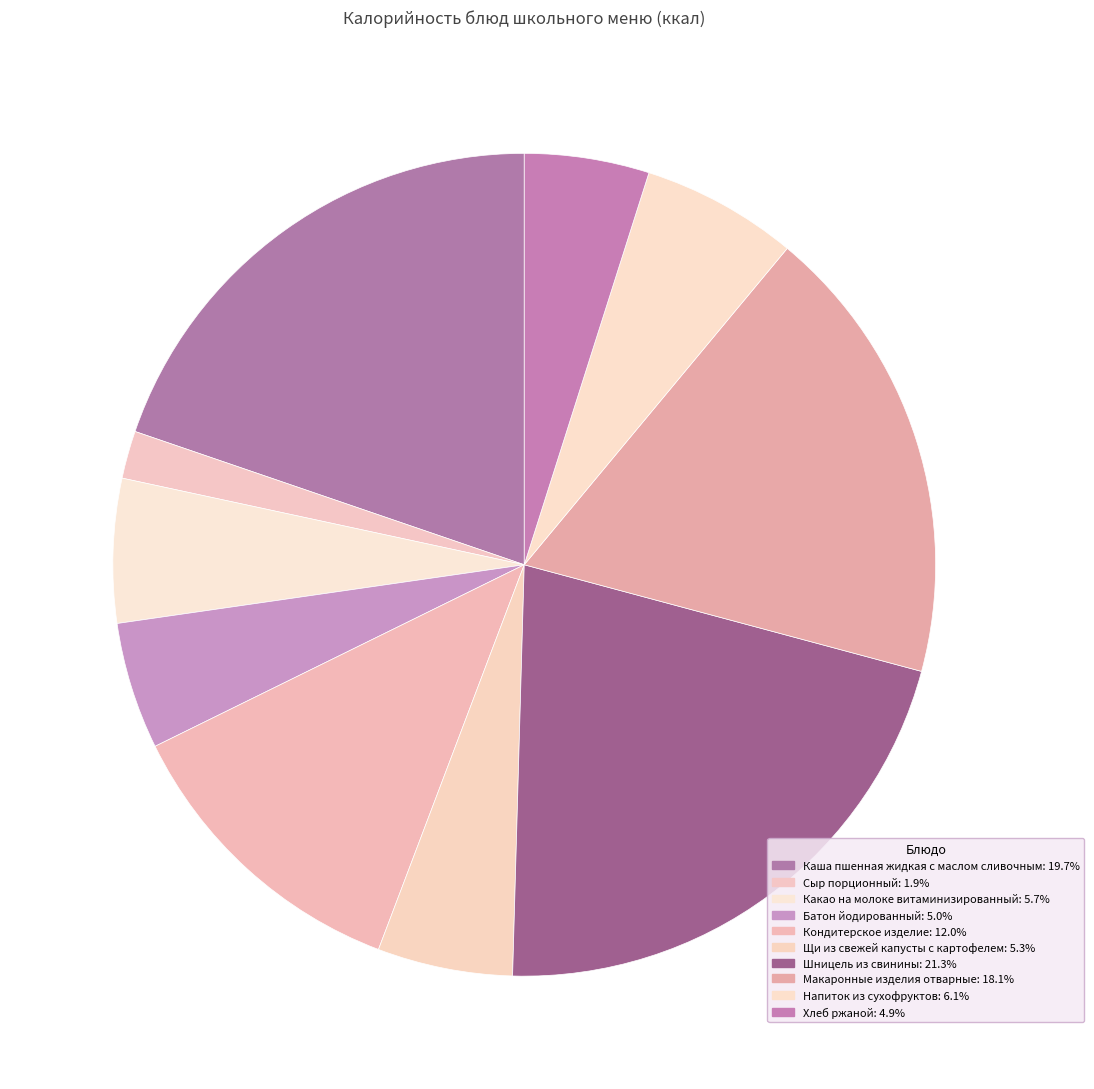

How many slices are in this pie chart?

10